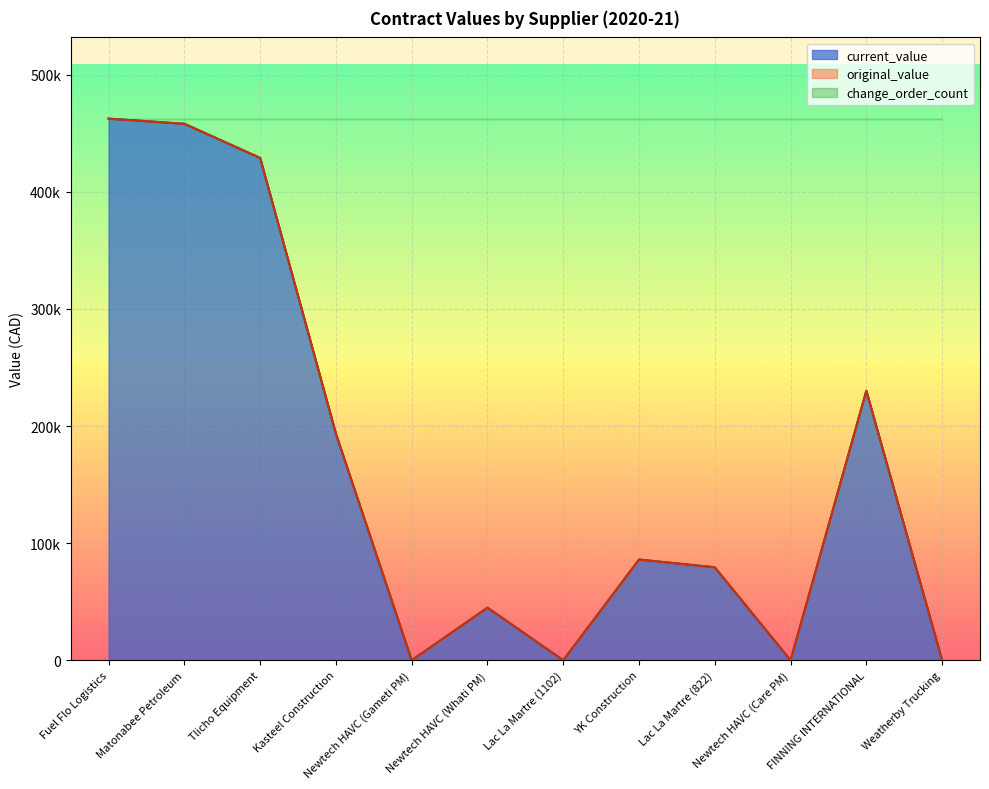

Which category has the highest value across all series?

Fuel Flo Logistics